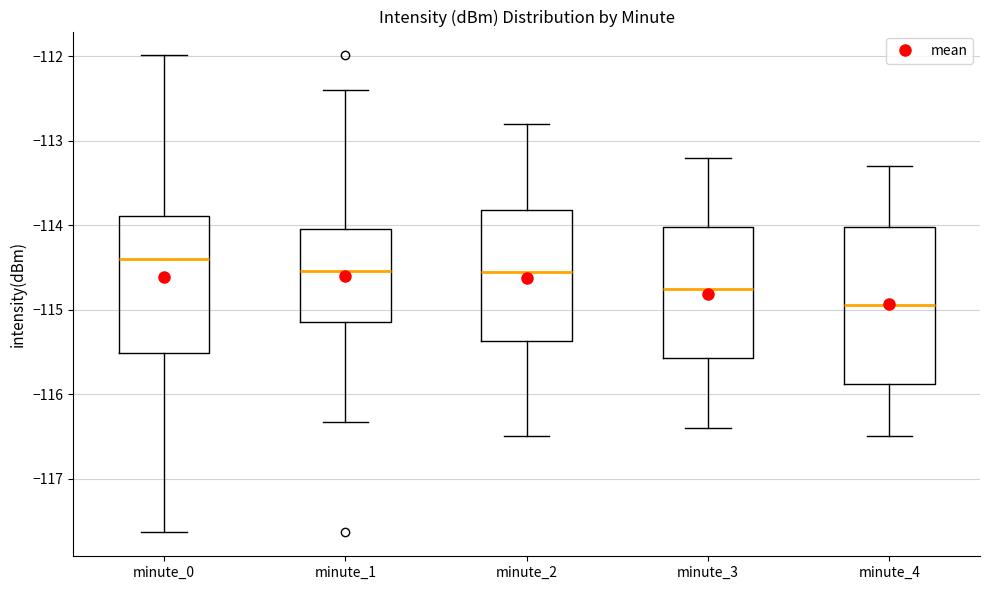

Where does the upper whisker of the box for minute_3 end on the y-axis? The values are not printed on the chart, so give them approximately, as read against the axis.

-113.2